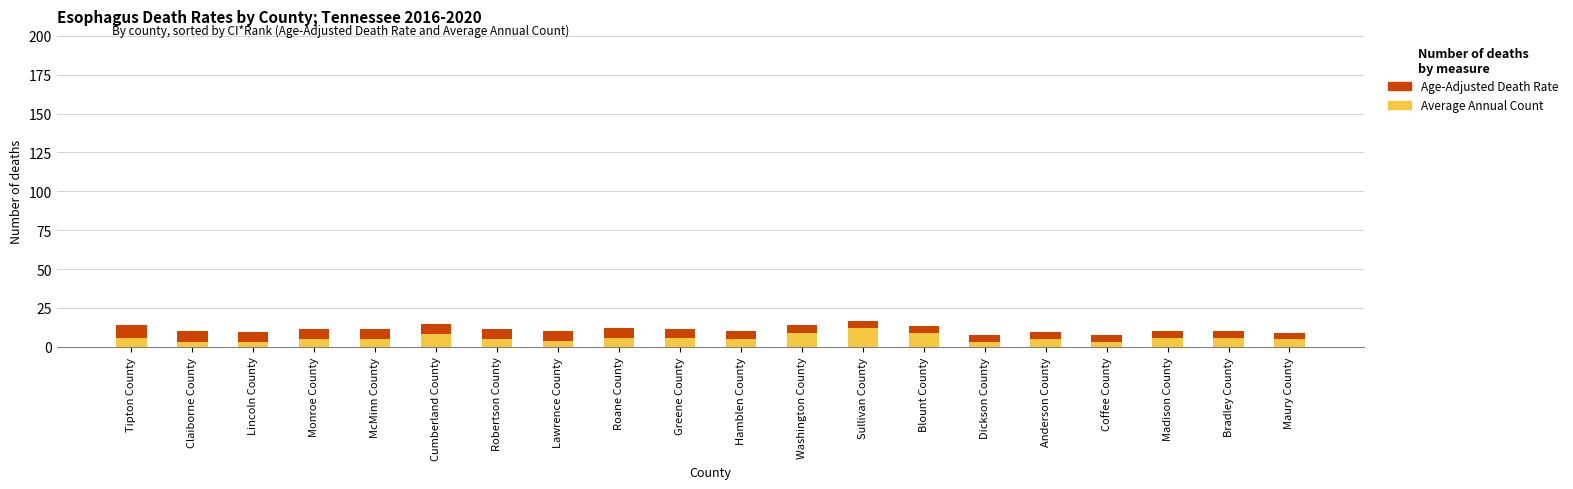

What value does the Average Annual Count series have at Sullivan County?

12.0